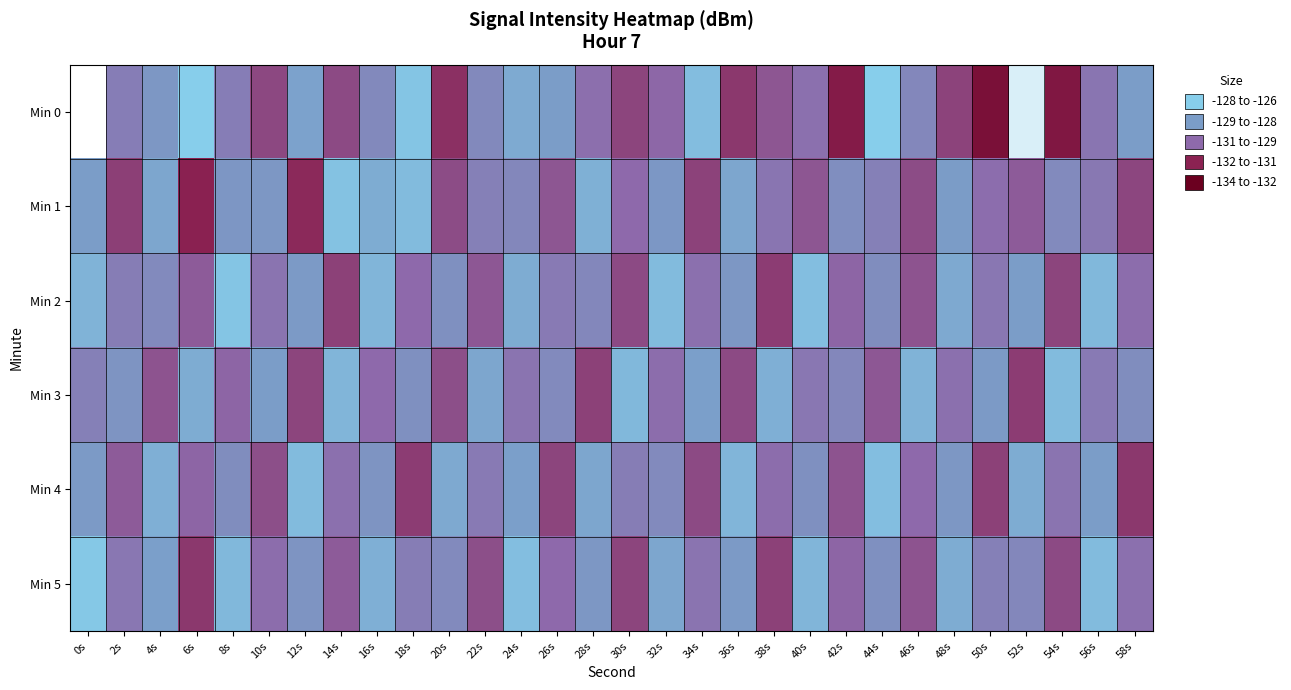

Reading right to left, list all the values displayed in this chart.

Min 0: 58s=-129.2	56s=-130.4	54s=-132.9	52s=-126.5	50s=-133.2	48s=-131.6	46s=-129.9	44s=-127.6	42s=-132.7	40s=-130.6	38s=-131.2	36s=-131.9	34s=-128.1	32s=-130.9	30s=-131.6	28s=-130.7	26s=-129.2	24s=-128.8	22s=-129.8	20s=-132.1	18s=-127.9	16s=-129.8	14s=-131.5	12s=-129.0	10s=-131.5	8s=-130.2	6s=-127.6	4s=-129.4	2s=-130.2	0s=-125.2
Min 1: 58s=-131.6	56s=-130.3	54s=-129.8	52s=-131.1	50s=-130.7	48s=-129.2	46s=-131.5	44s=-130.1	42s=-129.7	40s=-131.2	38s=-130.5	36s=-128.9	34s=-131.7	32s=-129.3	30s=-130.8	28s=-128.6	26s=-131.2	24s=-129.9	22s=-130.1	20s=-131.5	18s=-128.2	16s=-128.7	14s=-128.0	12s=-132.2	10s=-129.4	8s=-129.4	6s=-132.4	4s=-128.9	2s=-131.7	0s=-129.2
Min 2: 58s=-130.7	56s=-128.3	54s=-131.6	52s=-129.2	50s=-130.4	48s=-128.8	46s=-131.3	44s=-129.7	42s=-130.9	40s=-128.1	38s=-131.8	36s=-129.4	34s=-130.6	32s=-128.2	30s=-131.5	28s=-129.9	26s=-130.3	24s=-128.7	22s=-131.2	20s=-129.6	18s=-130.8	16s=-128.4	14s=-131.7	12s=-129.3	10s=-130.5	8s=-127.9	6s=-131.1	4s=-129.8	2s=-130.2	0s=-128.5
Min 3: 58s=-129.7	56s=-130.3	54s=-128.2	52s=-131.8	50s=-129.3	48s=-130.6	46s=-128.5	44s=-131.2	42s=-129.9	40s=-130.4	38s=-128.6	36s=-131.5	34s=-129.1	32s=-130.7	30s=-128.3	28s=-131.7	26s=-129.8	24s=-130.5	22s=-128.9	20s=-131.4	18s=-129.6	16s=-130.8	14s=-128.4	12s=-131.6	10s=-129.2	8s=-130.9	6s=-128.7	4s=-131.3	2s=-129.5	0s=-130.1
Min 4: 58s=-131.9	56s=-129.2	54s=-130.5	52s=-128.7	50s=-131.7	48s=-129.4	46s=-130.8	44s=-128.1	42s=-131.3	40s=-129.6	38s=-130.7	36s=-128.4	34s=-131.5	32s=-129.8	30s=-130.2	28s=-128.9	26s=-131.6	24s=-129.1	22s=-130.3	20s=-128.8	18s=-131.8	16s=-129.5	14s=-130.6	12s=-128.2	10s=-131.4	8s=-129.7	6s=-130.9	4s=-128.6	2s=-131.1	0s=-129.3
Min 5: 58s=-130.6	56s=-128.2	54s=-131.5	52s=-129.9	50s=-130.1	48s=-128.7	46s=-131.3	44s=-129.6	42s=-130.9	40s=-128.4	38s=-131.7	36s=-129.3	34s=-130.5	32s=-128.9	30s=-131.6	28s=-129.4	26s=-130.8	24s=-128.1	22s=-131.4	20s=-129.8	18s=-130.2	16s=-128.6	14s=-131.1	12s=-129.5	10s=-130.7	8s=-128.3	6s=-131.9	4s=-129.1	2s=-130.4	0s=-127.8